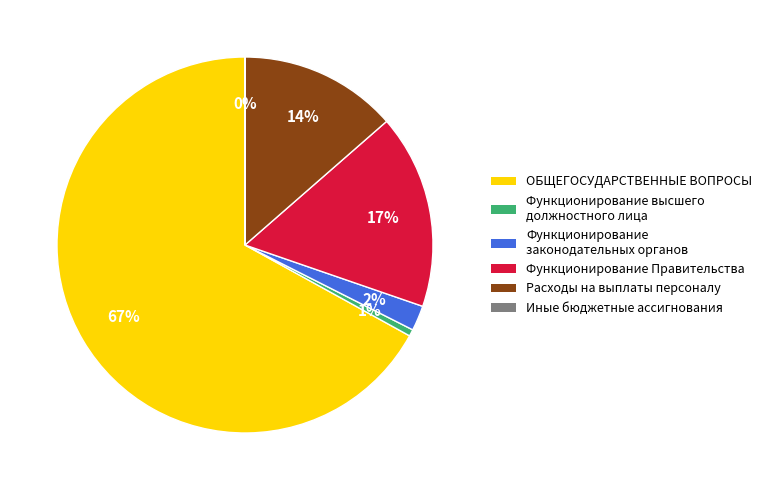

To the nearest percent, what is the average slice percentage?

17%